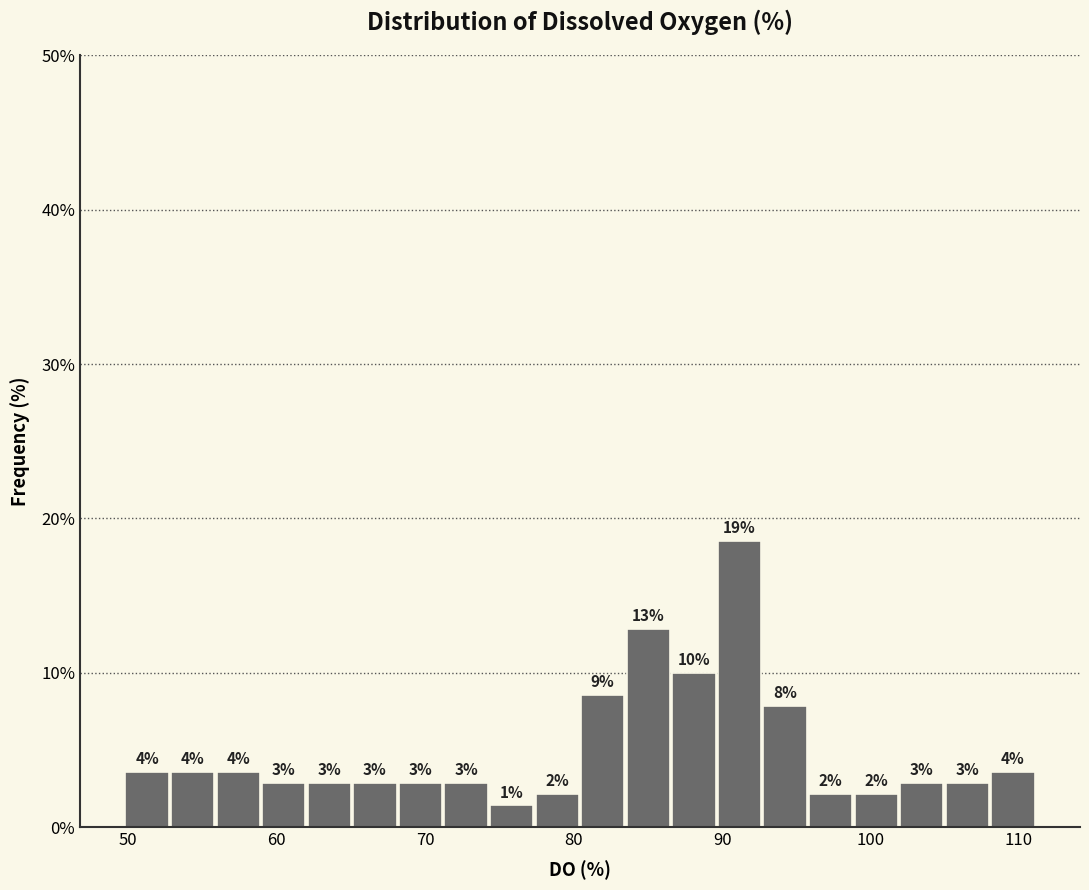

Read against the x-axis, roughly where is the centre of the tallest bar?

91